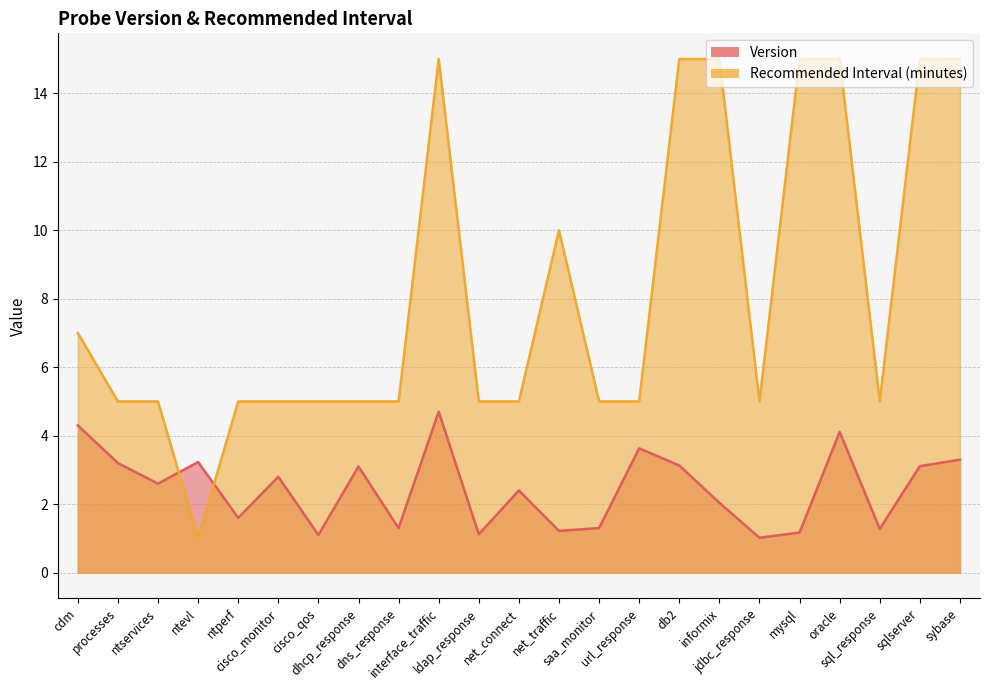

What is the total value across all series at cisco_qos?

6.1